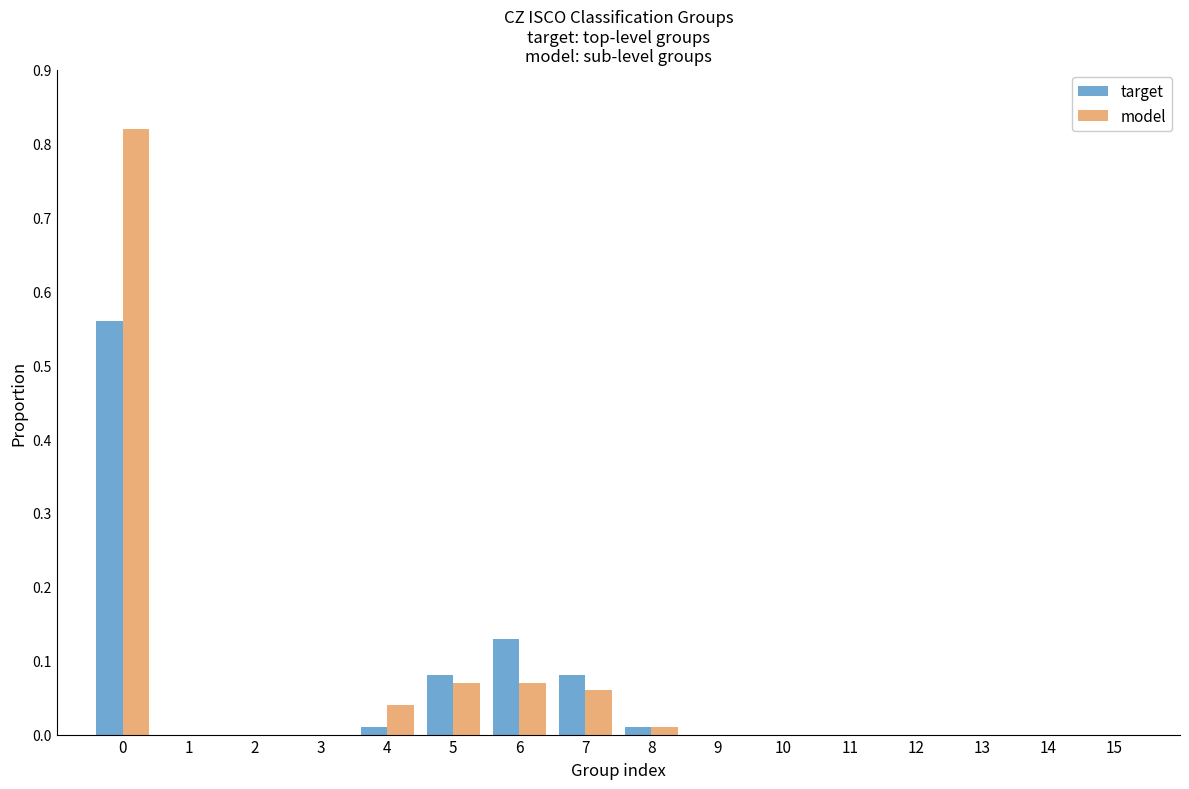

True or false: target has a value of 0.0 at 14.

True